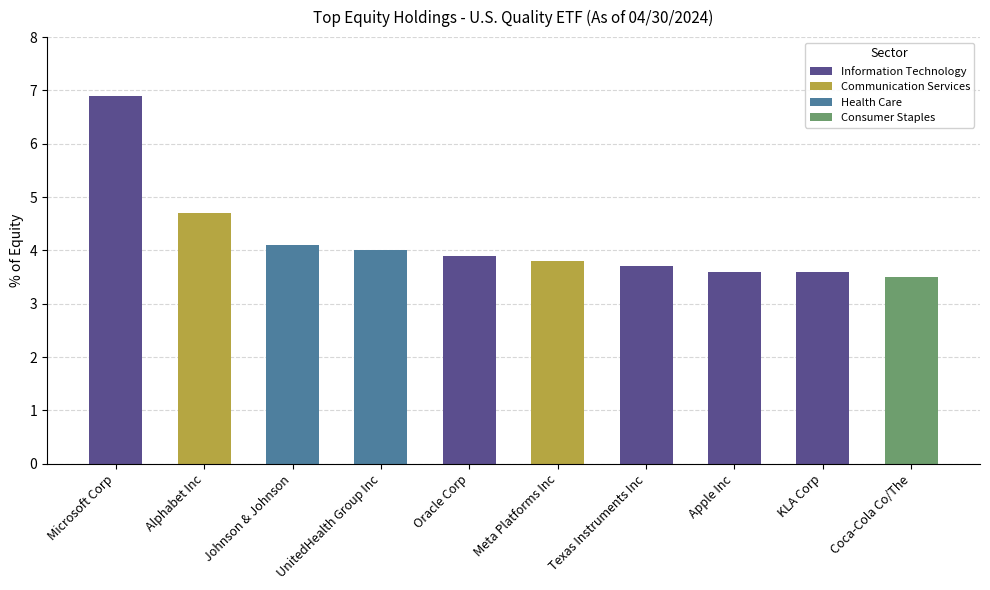

What is the maximum value shown in the chart?

6.9